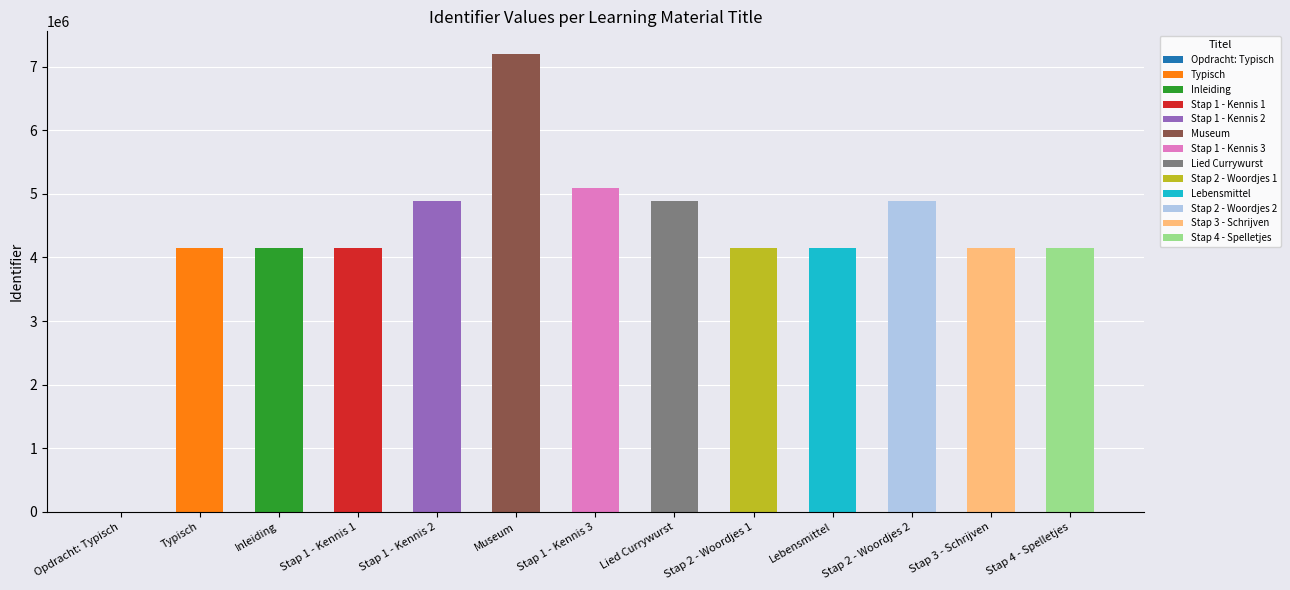

List the labels in order of value, smallest first.

Opdracht: Typisch, Typisch, Inleiding, Stap 2 - Woordjes 1, Stap 1 - Kennis 1, Stap 3 - Schrijven, Stap 4 - Spelletjes, Lebensmittel, Stap 1 - Kennis 2, Stap 2 - Woordjes 2, Lied Currywurst, Stap 1 - Kennis 3, Museum